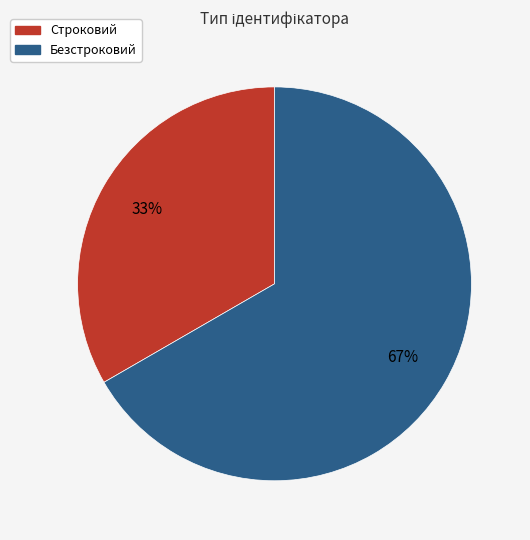

To the nearest percent, what percentage of the pie is Безстроковий?

67%